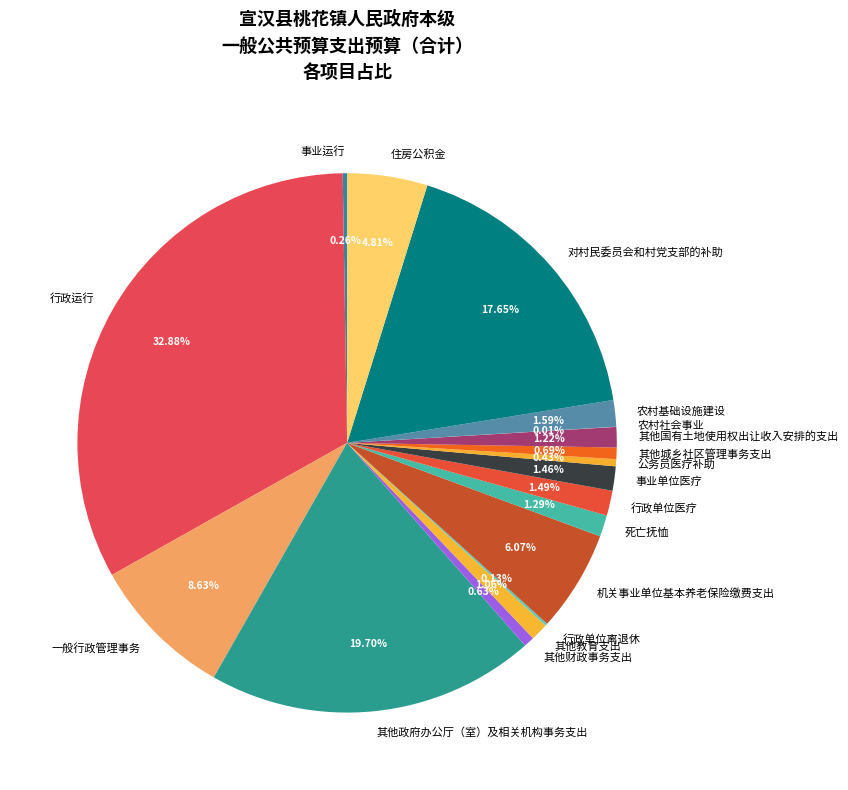

Combined, what portion of the pie is 其他财政事务支出 and 对村民委员会和村党支部的补助?

18.3%